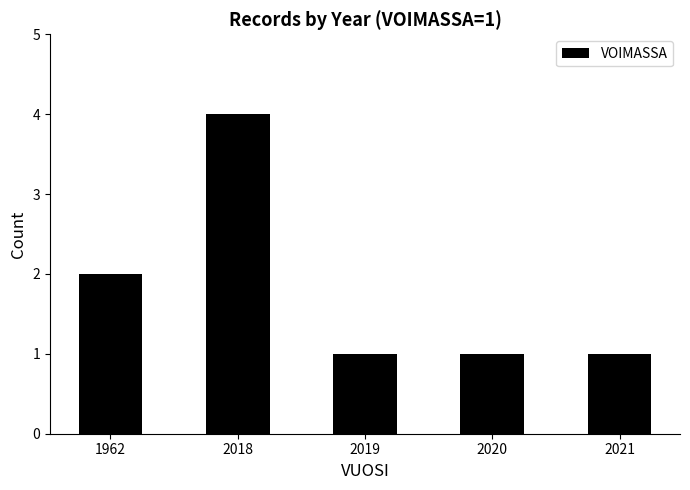

What is the sum of all values?

9